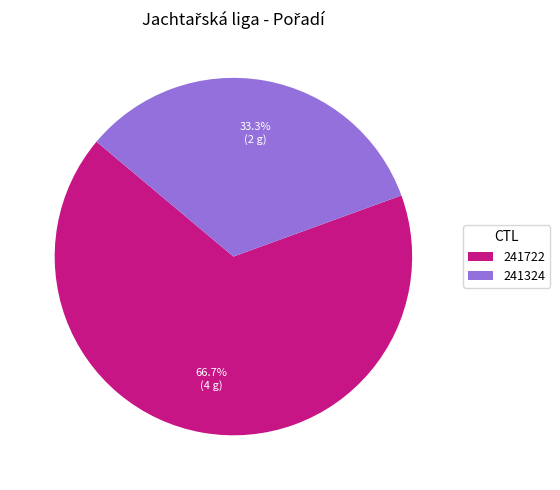

To the nearest percent, what percentage of the pie is 241324?

33%